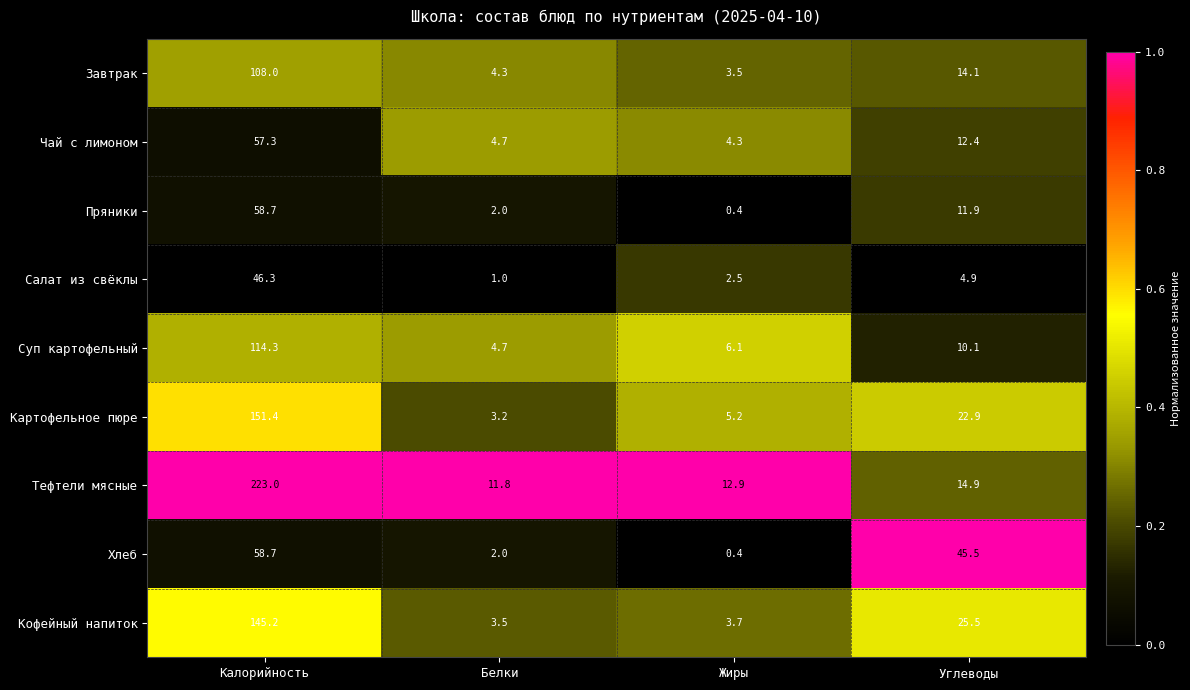

The value of Кофейный напиток at Жиры is 2.2. True or false?

False